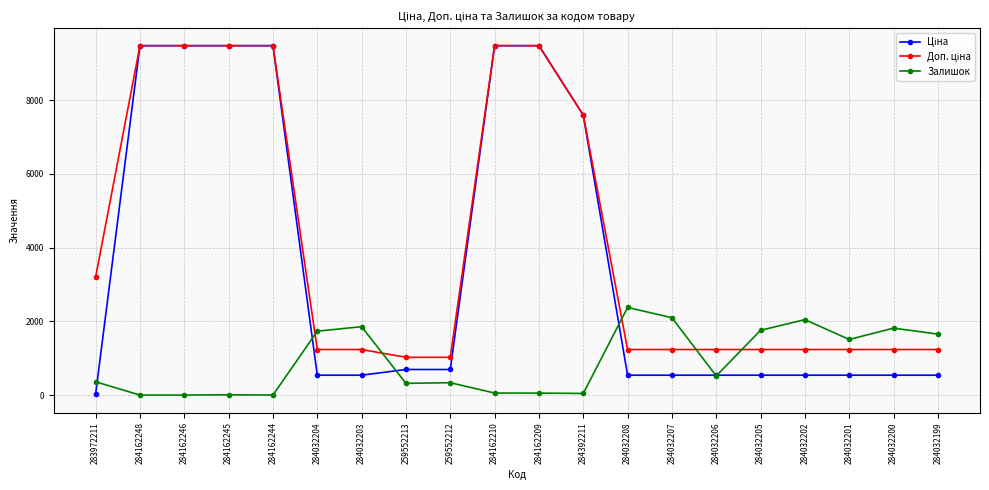

At how many categories does at least one series exceed 899?

20